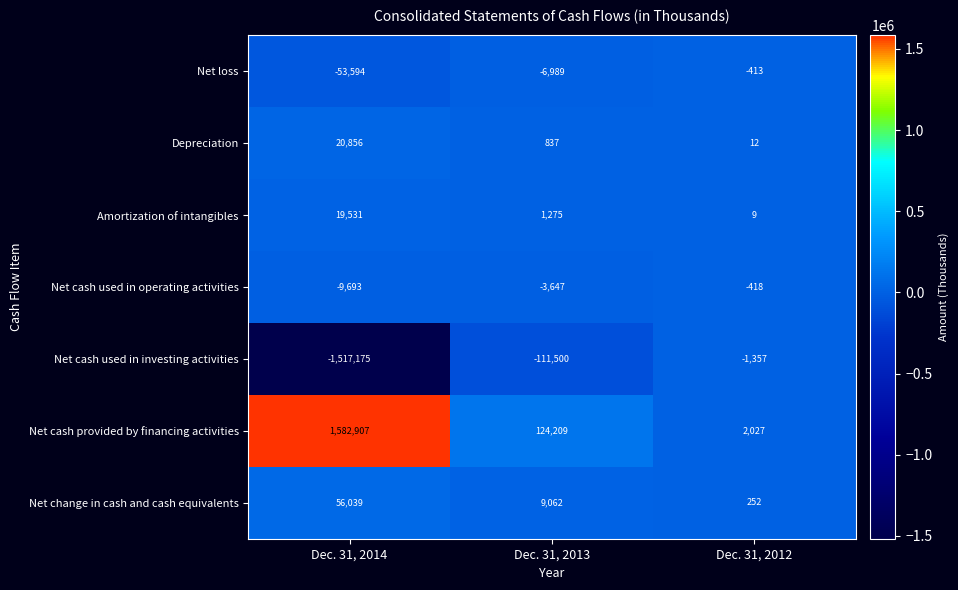

Where does the Net cash used in operating activities series first go above -3647?

Dec. 31, 2012